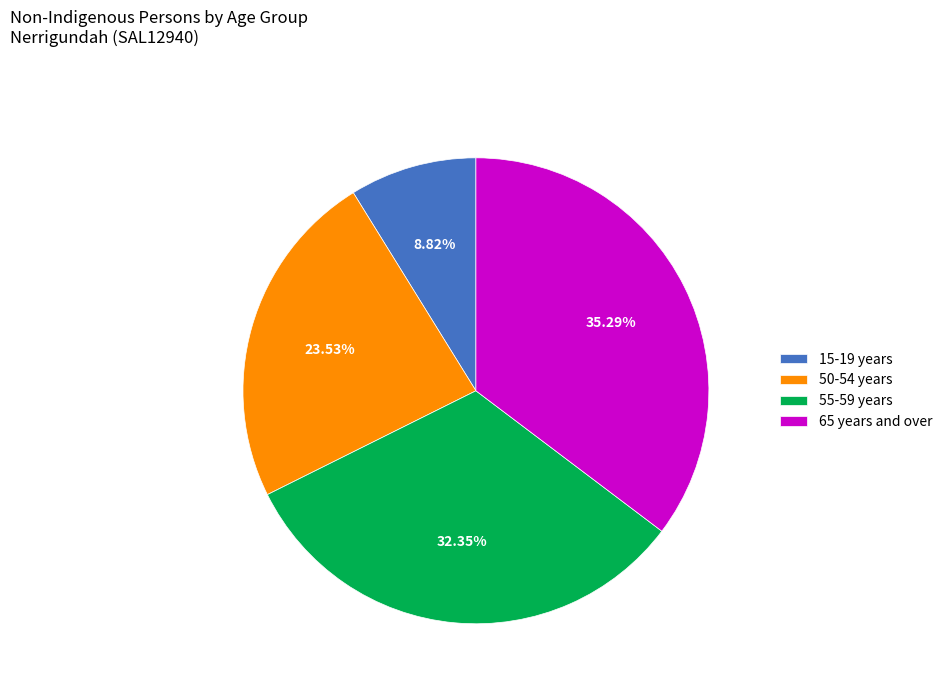

Is there any slice that represents more than half of the pie?

No